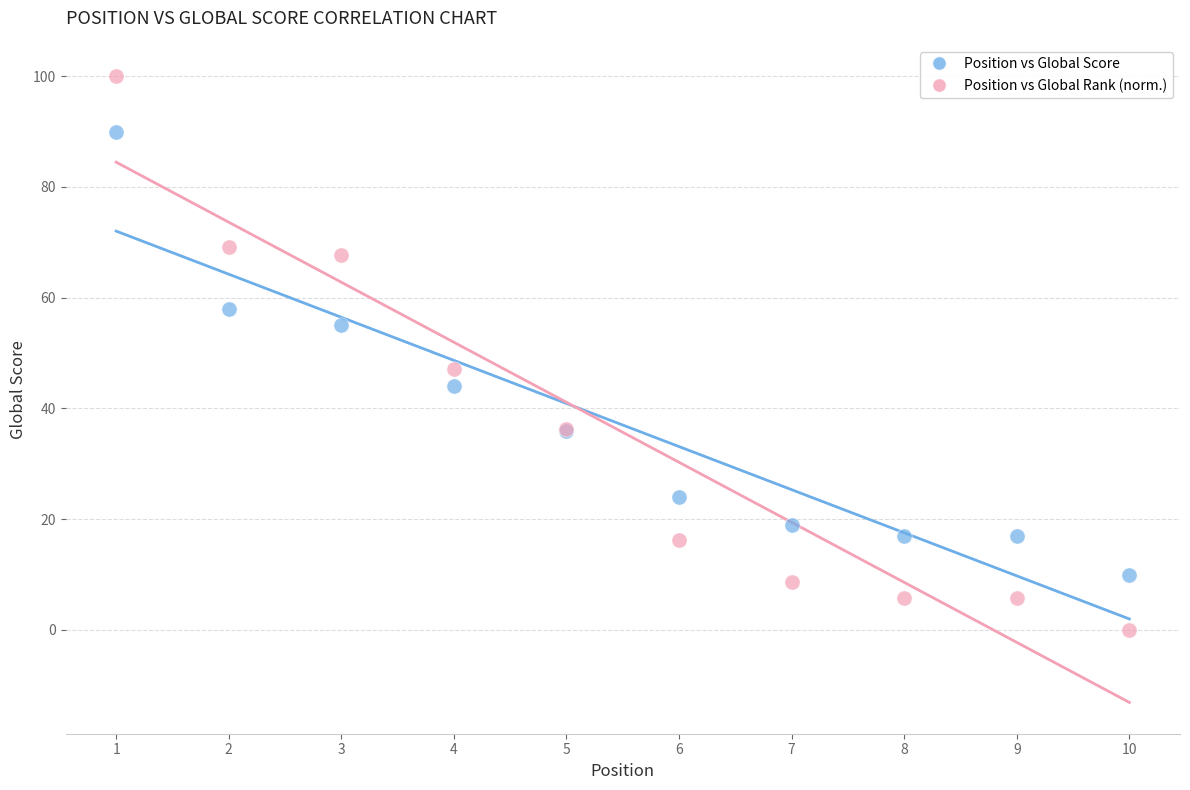

Across all series, what Y value is closest to 50?

47.1